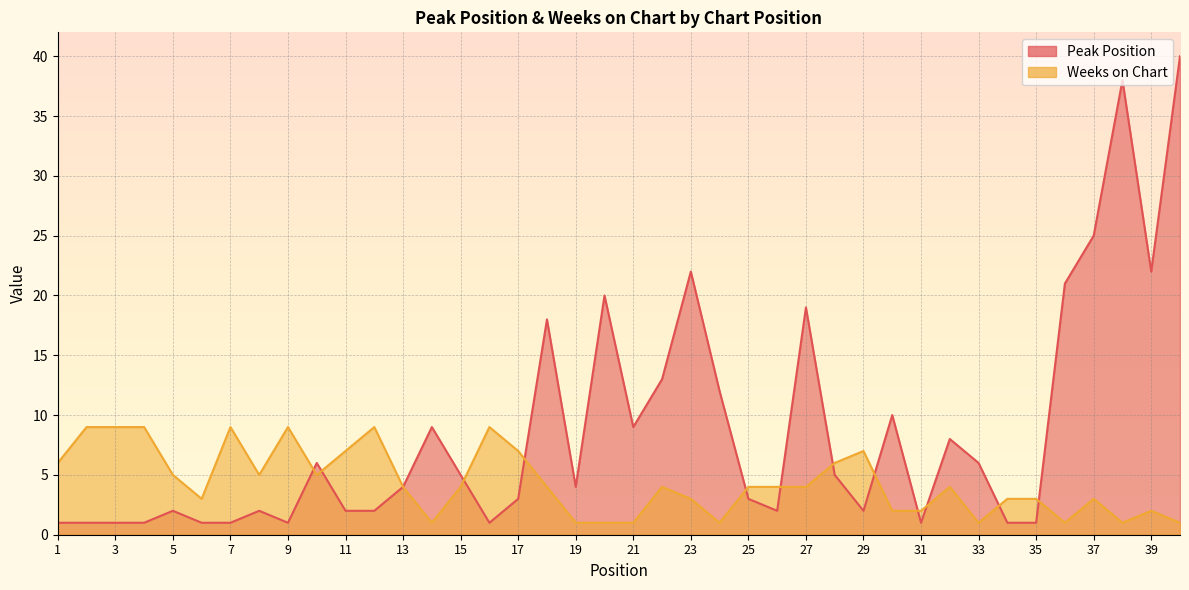

Count the Weeks on Chart values in the range 2 to 7.

24